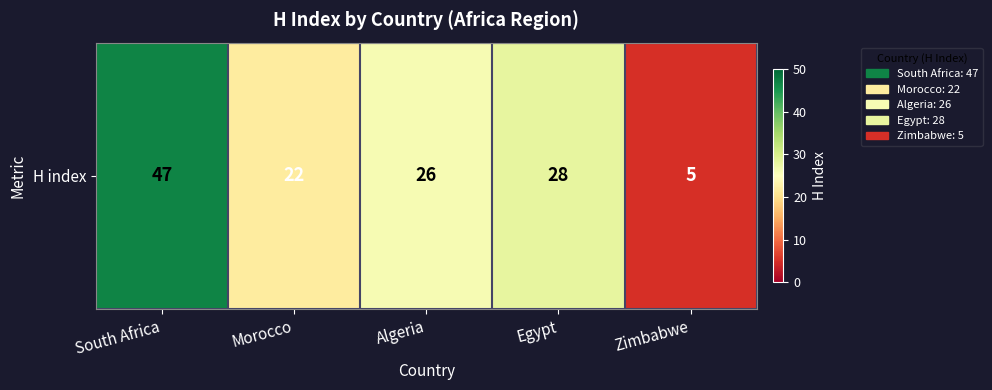

What is the difference between the values at Egypt and Zimbabwe?

23